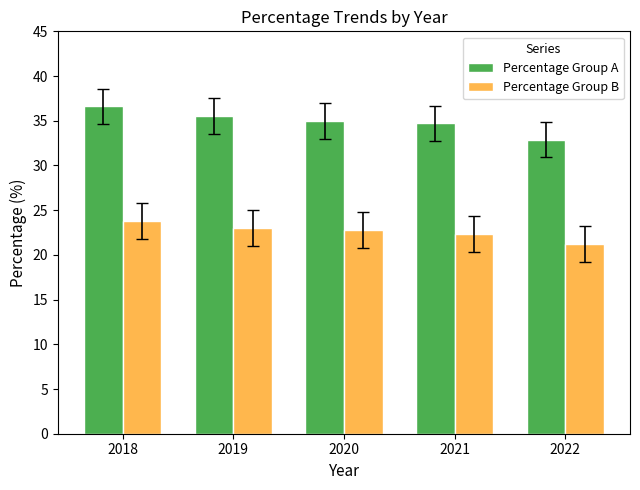

Which series has the largest range (max minus min)?

Percentage Group A